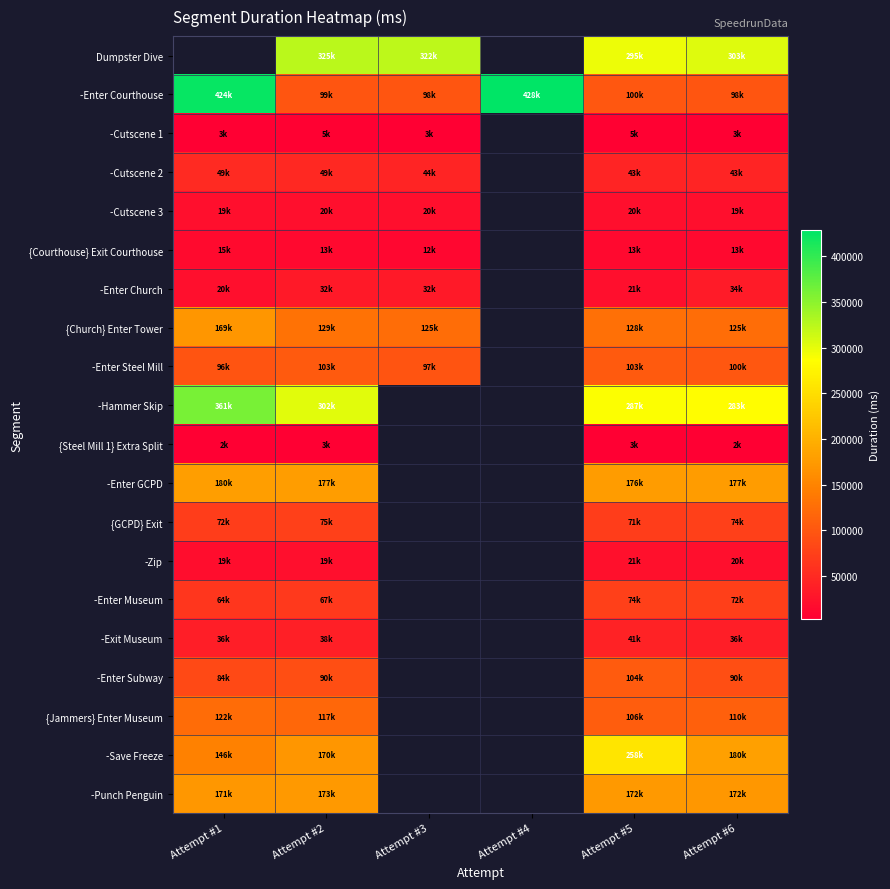

What is the greatest value displayed?

428327.0